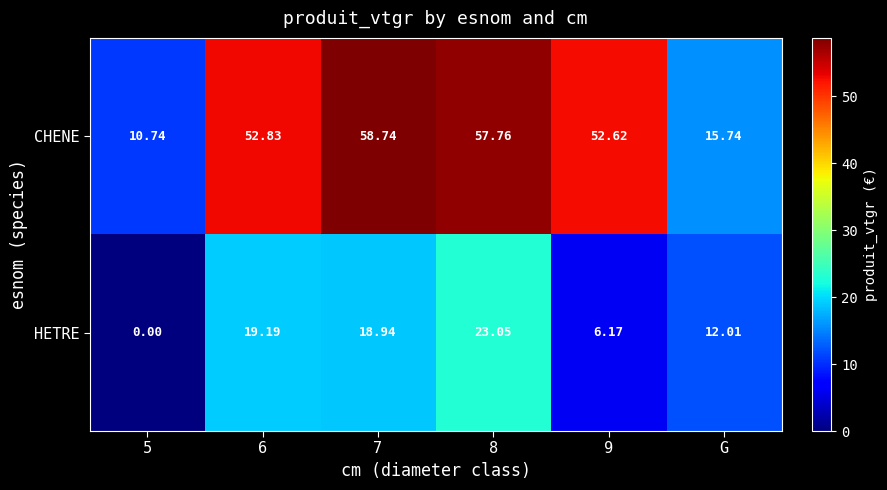

Where is CHENE nearest to the value 34?

G